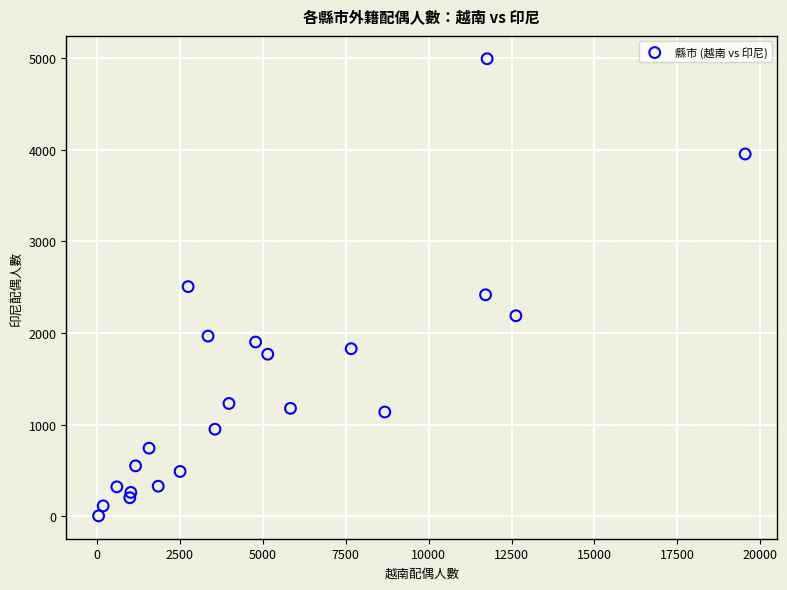

What is the range of X values (max minus min)?

19491